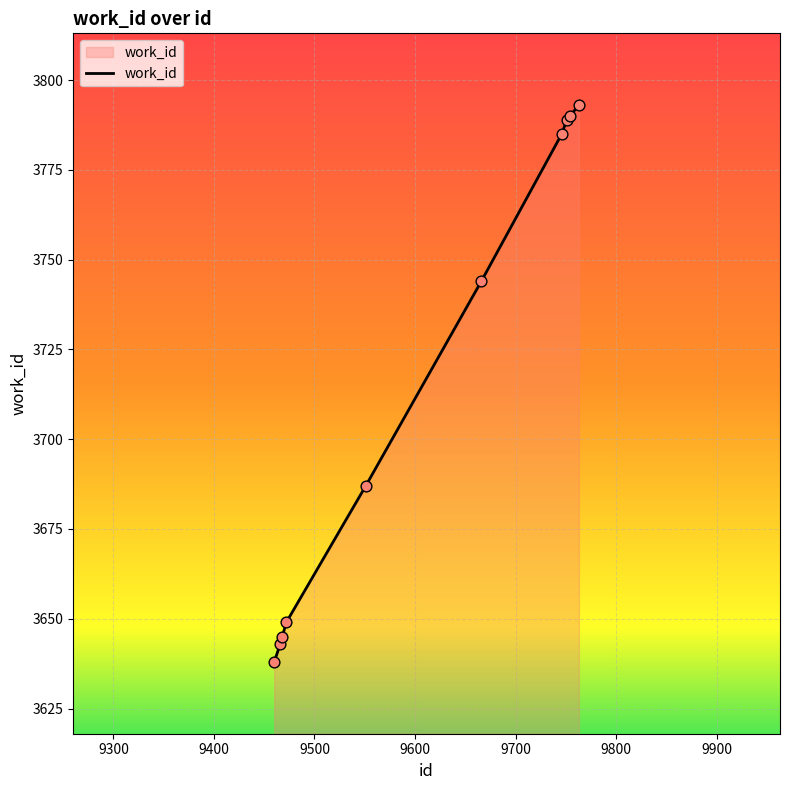

What is the difference between the maximum and minimum values?

155